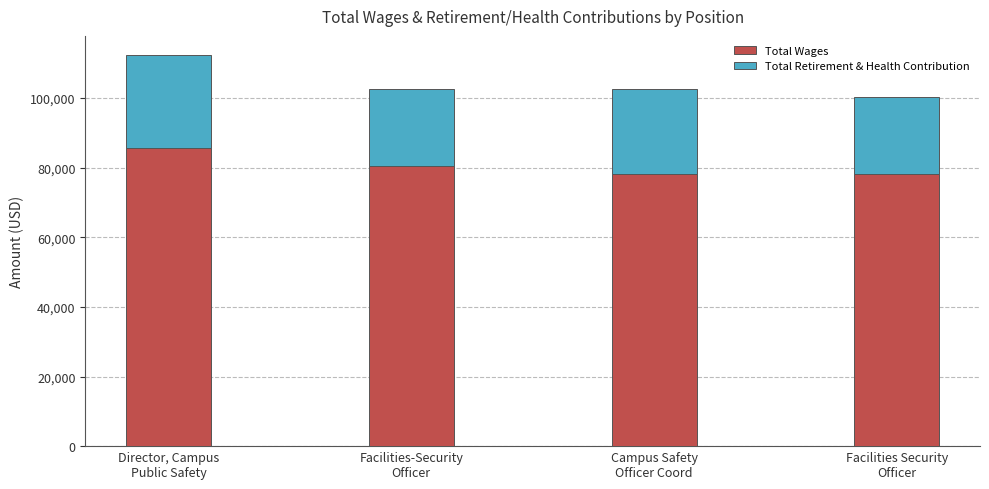

What is the difference between the maximum and minimum values in the Total Wages series?

7421